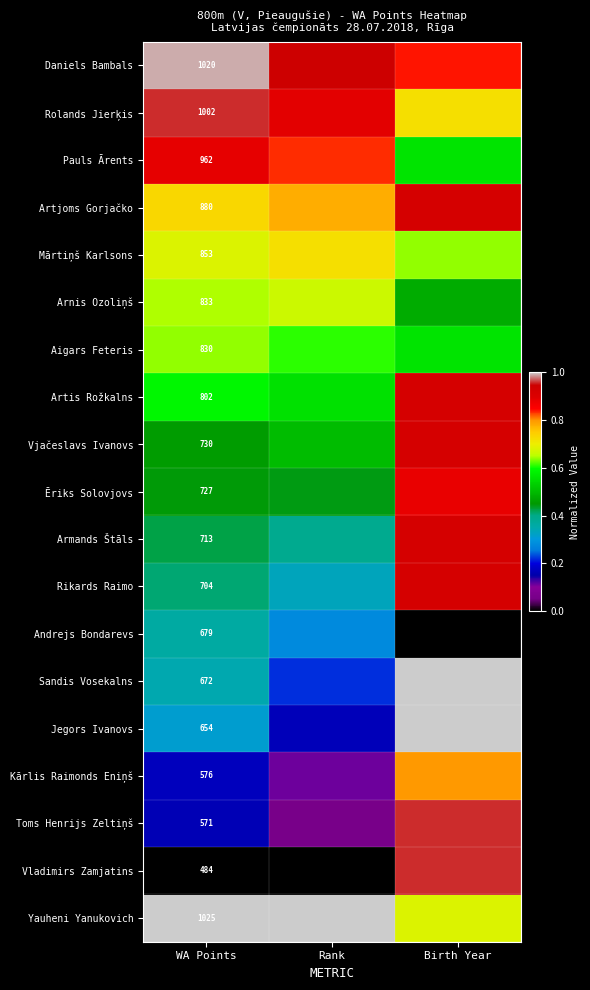

Which category has the highest value across all series?

Birth Year